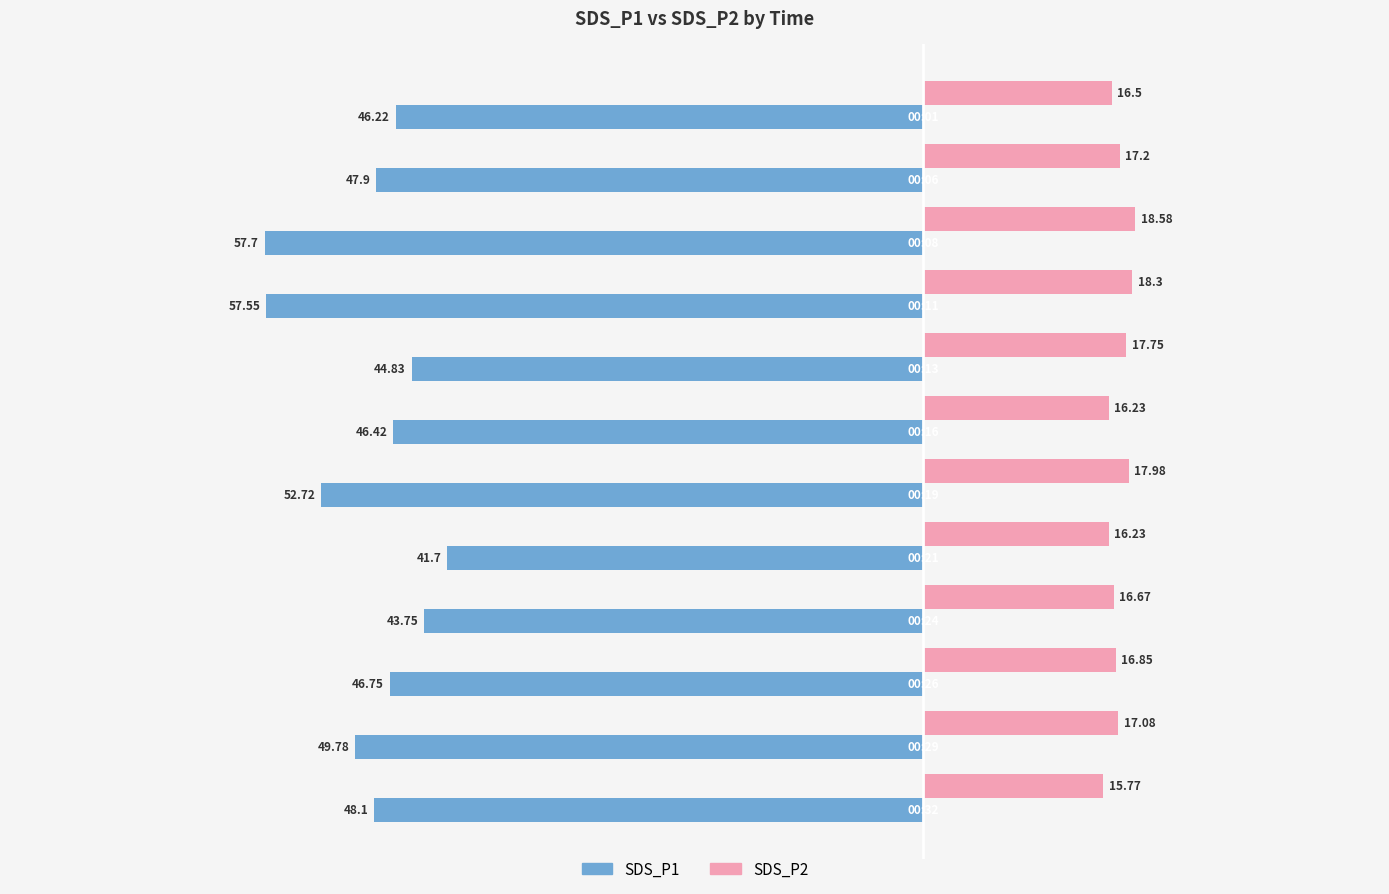

What is the difference between the second highest and second lowest values in the SDS_P2 series?

2.1